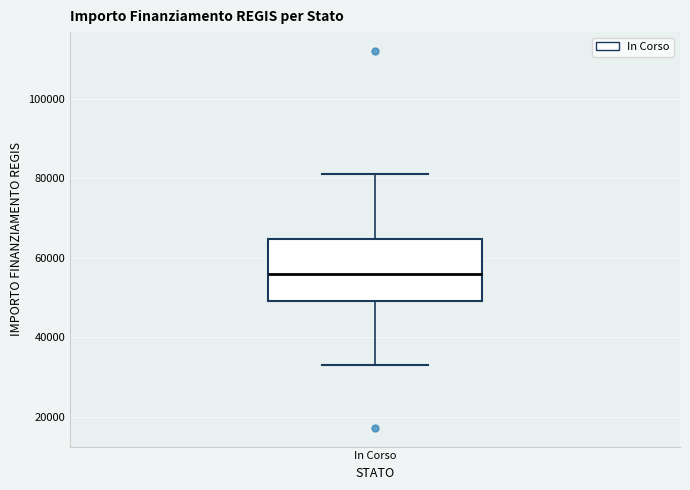

Where is the upper edge of the box for In Corso on the y-axis? The values are not printed on the chart, so give them approximately, as read against the axis.

64000